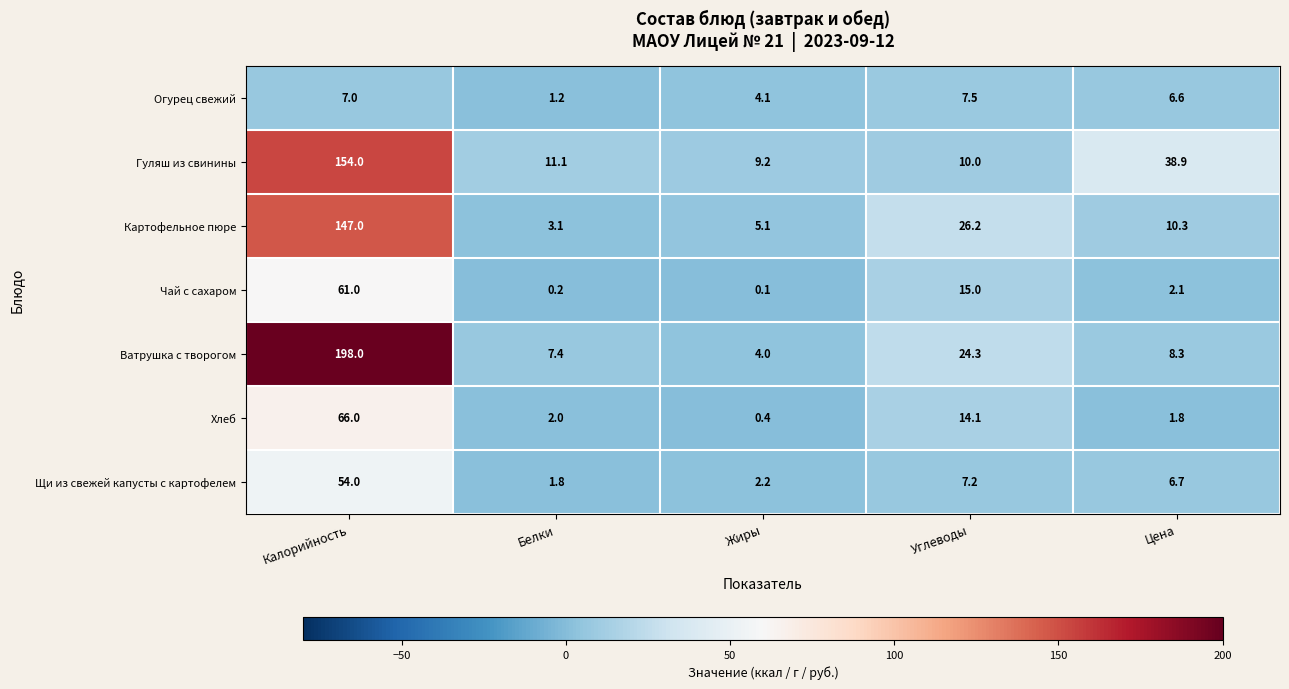

The Гуляш из свинины series shows 38.9 at Цена. True or false?

True